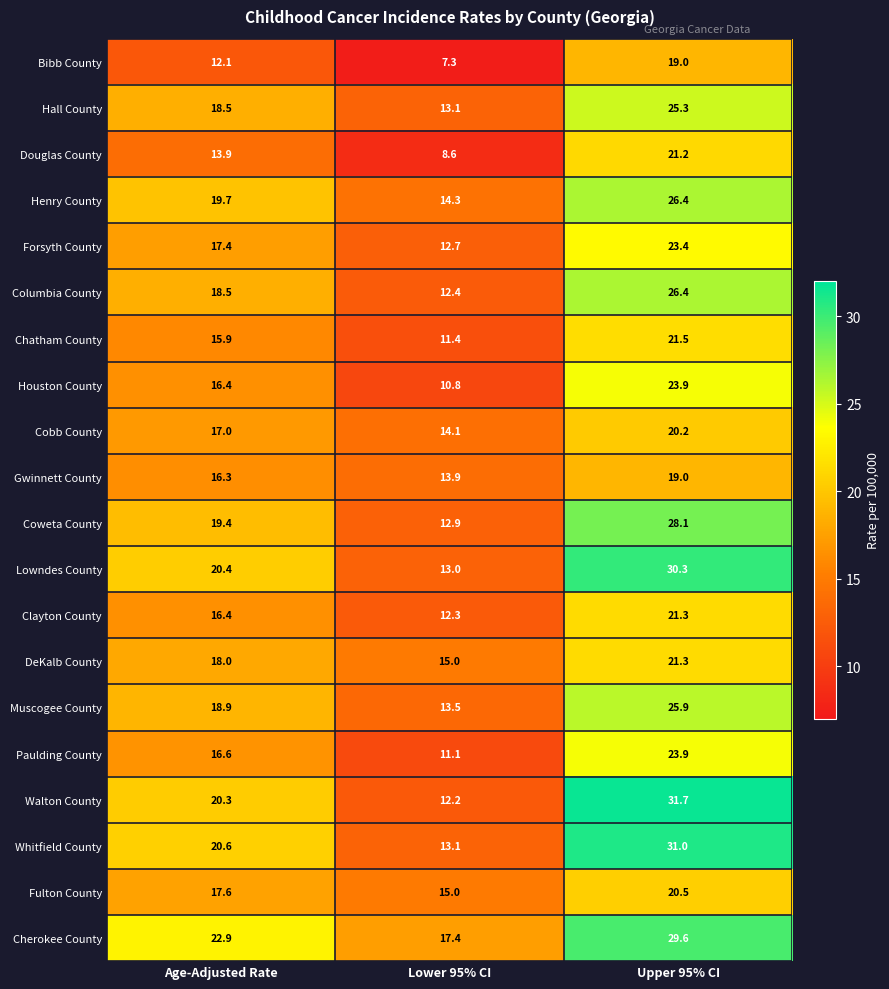

What is the greatest value displayed?

31.7